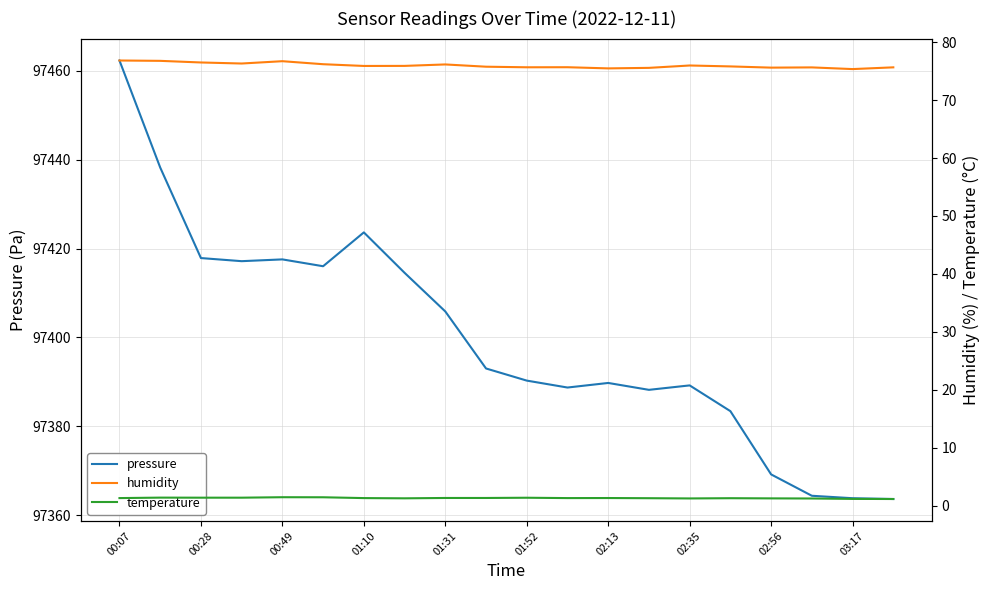

Reading right to left, what are all the values shown in this chart?

pressure: 97363.6	97363.8	97364.3	97369.1	97383.4	97389.2	97388.2	97389.7	97388.7	97390.3	97393.0	97405.8	97414.5	97423.6	97416.0	97417.6	97417.2	97417.9	97438.2	97462.3
humidity: 75.6	75.3	75.6	75.6	75.8	76.0	75.5	75.5	75.7	75.7	75.8	76.1	75.9	75.9	76.2	76.7	76.3	76.5	76.8	76.8
temperature: 1.2	1.2	1.3	1.3	1.3	1.3	1.3	1.4	1.3	1.4	1.4	1.4	1.3	1.3	1.5	1.5	1.4	1.4	1.4	1.3